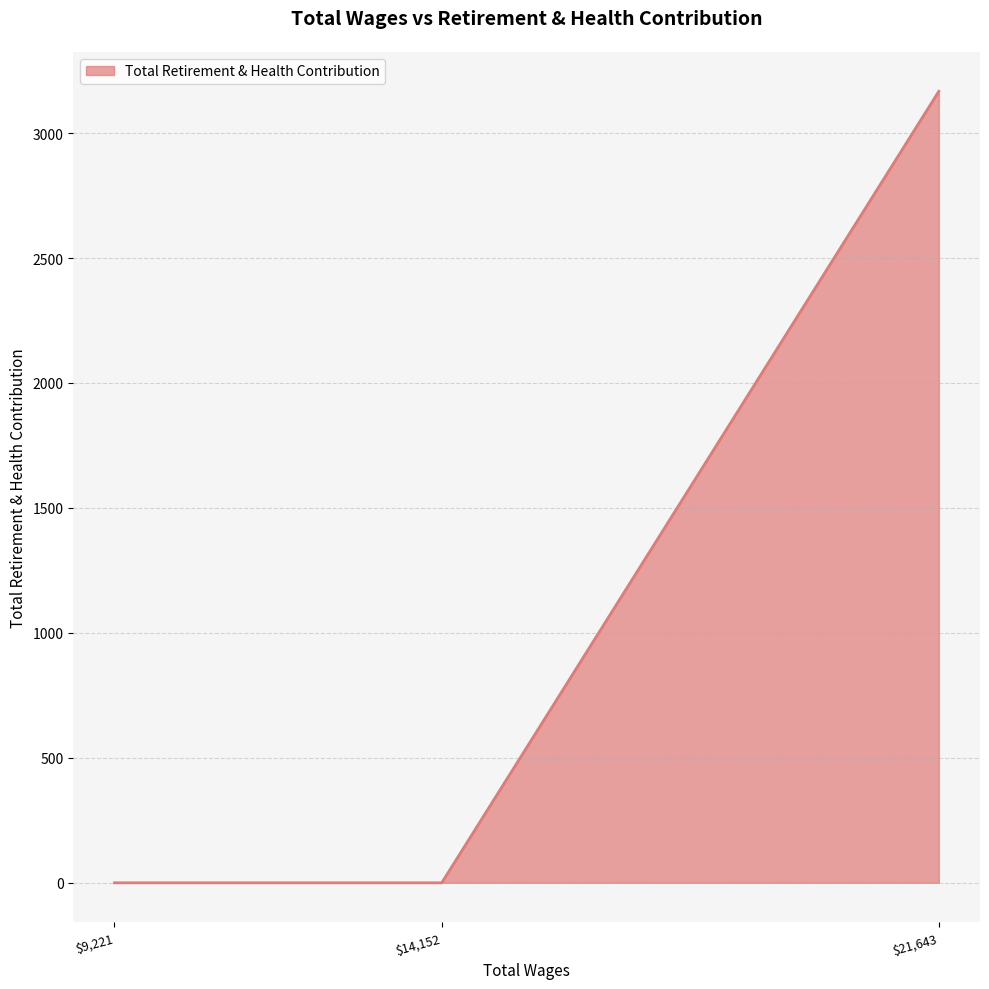

What is the difference between the maximum and minimum values?

3167